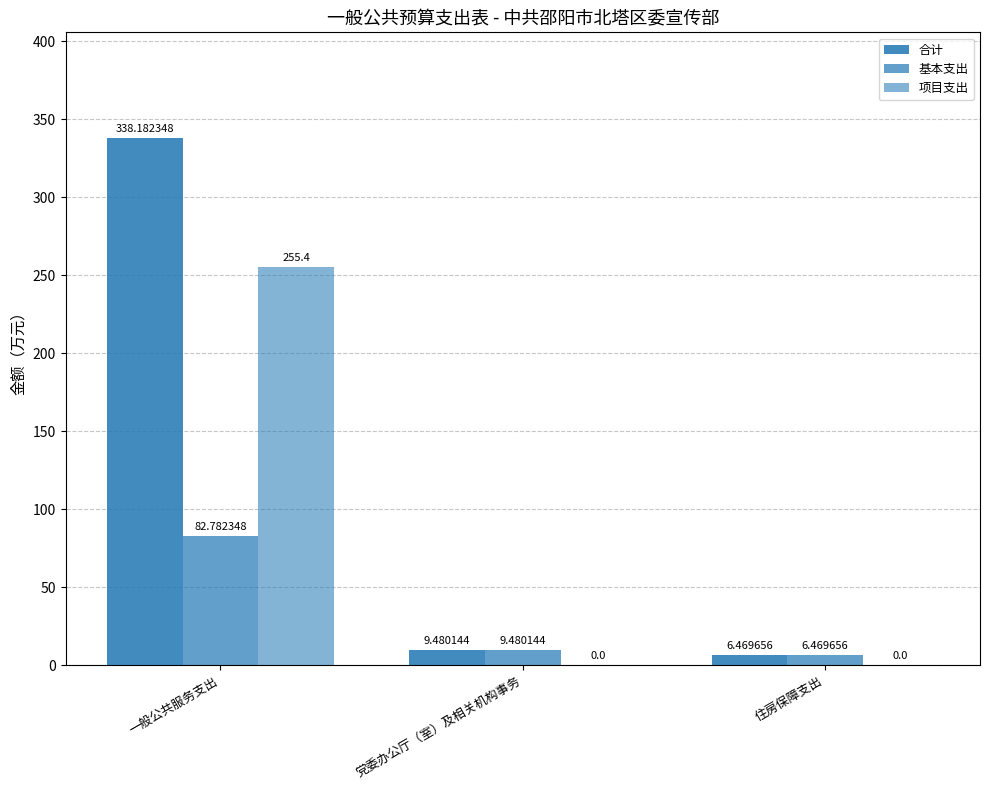

The 合计 series shows 6.5 at 住房保障支出. True or false?

True